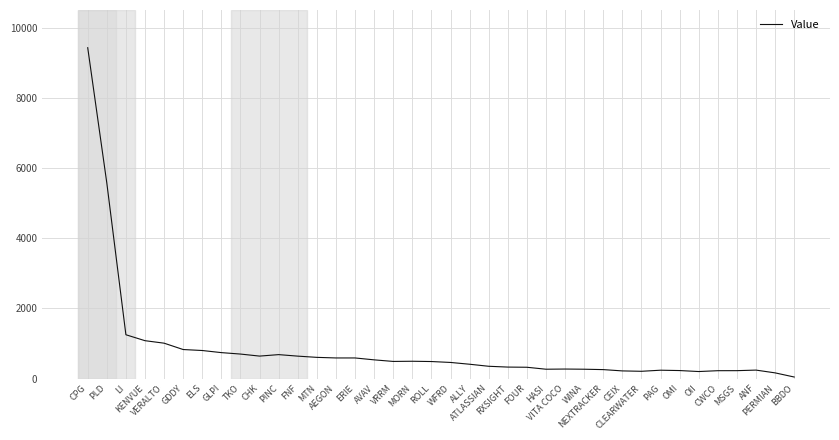

What is the maximum value shown in the chart?

9426